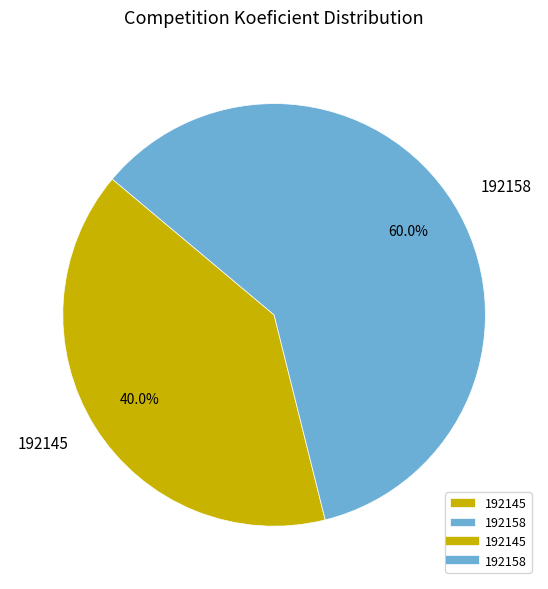

The 192145 slice represents 30% of the pie. True or false?

False